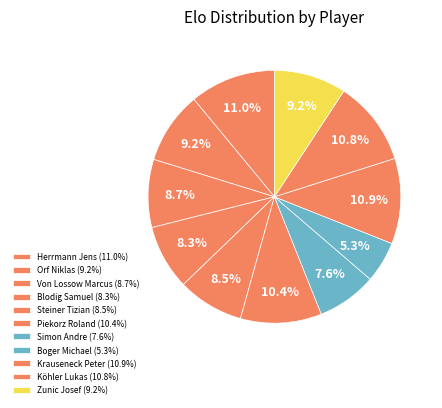

Combined, do Boger Michael and Köhler Lukas account for over 50%?

No